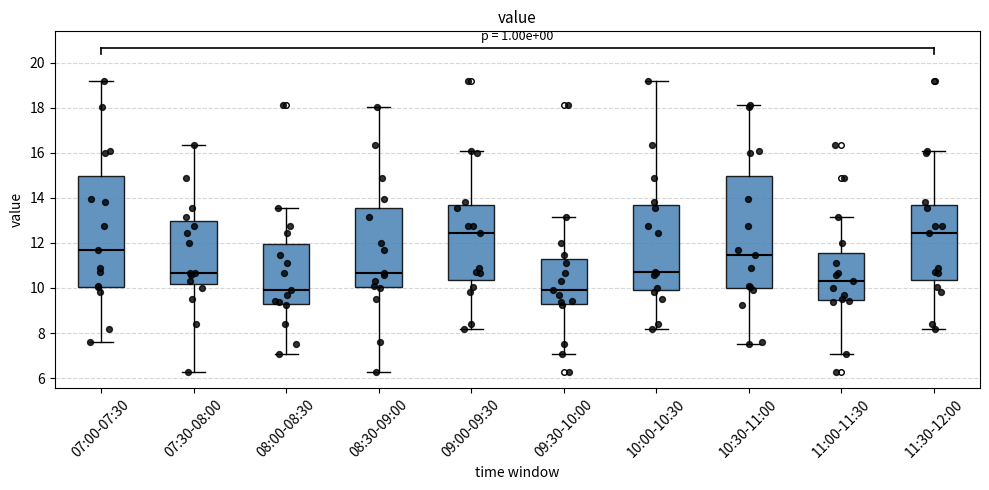

Reading left to right, transcribe this box plot: for each box, give where its median line is, the range the box spans, and where its two whiskers end, as read against the y-axis. The values are not printed on the chart, so give them approximately, as read against the axis.

07:00-07:30: median 11.8, box 10.0 to 15.0, whiskers 7.6 to 19.2
07:30-08:00: median 10.6, box 10.2 to 13.0, whiskers 6.2 to 16.4
08:00-08:30: median 10.0, box 9.4 to 12.0, whiskers 7.0 to 13.6
08:30-09:00: median 10.6, box 10.0 to 13.6, whiskers 6.2 to 18.0
09:00-09:30: median 12.4, box 10.4 to 13.8, whiskers 8.2 to 16.2
09:30-10:00: median 10.0, box 9.4 to 11.4, whiskers 7.0 to 13.2
10:00-10:30: median 10.8, box 10.0 to 13.8, whiskers 8.2 to 19.2
10:30-11:00: median 11.4, box 10.0 to 15.0, whiskers 7.6 to 18.2
11:00-11:30: median 10.4, box 9.4 to 11.6, whiskers 7.0 to 13.2
11:30-12:00: median 12.4, box 10.4 to 13.8, whiskers 8.2 to 16.2